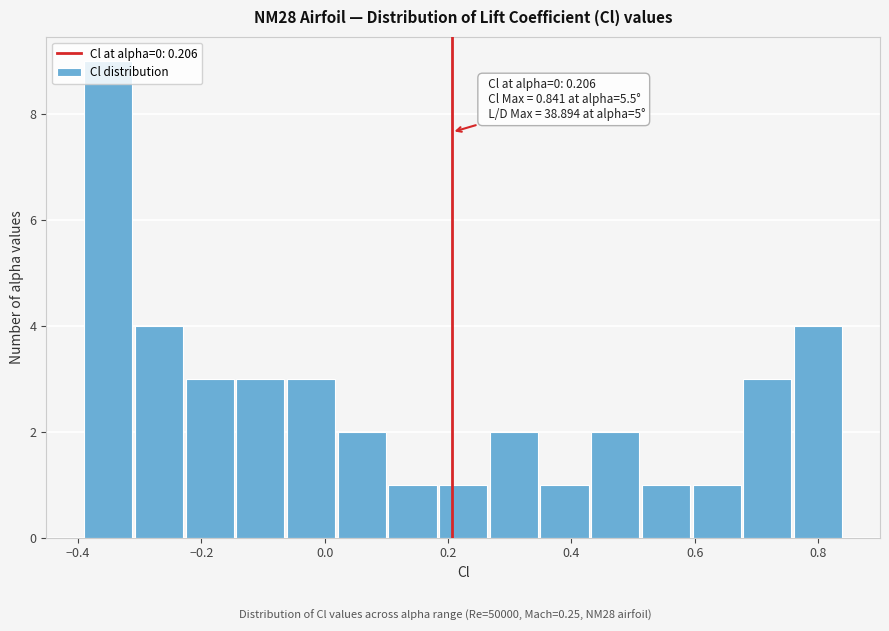

Over which range of the x-axis is the bar tallest?

-0.40 to -0.30